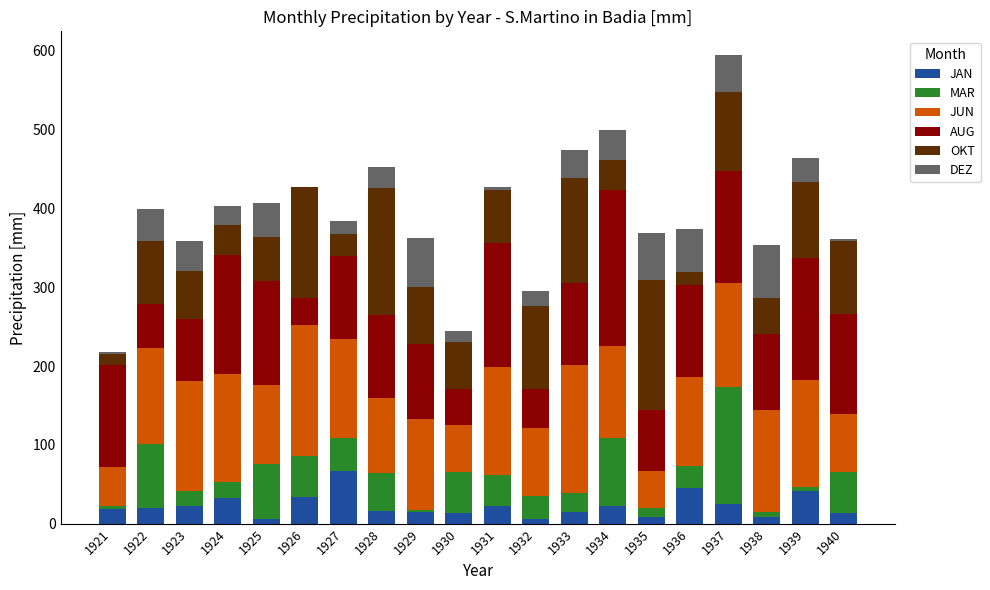

What is the sum of all JAN values?

454.3